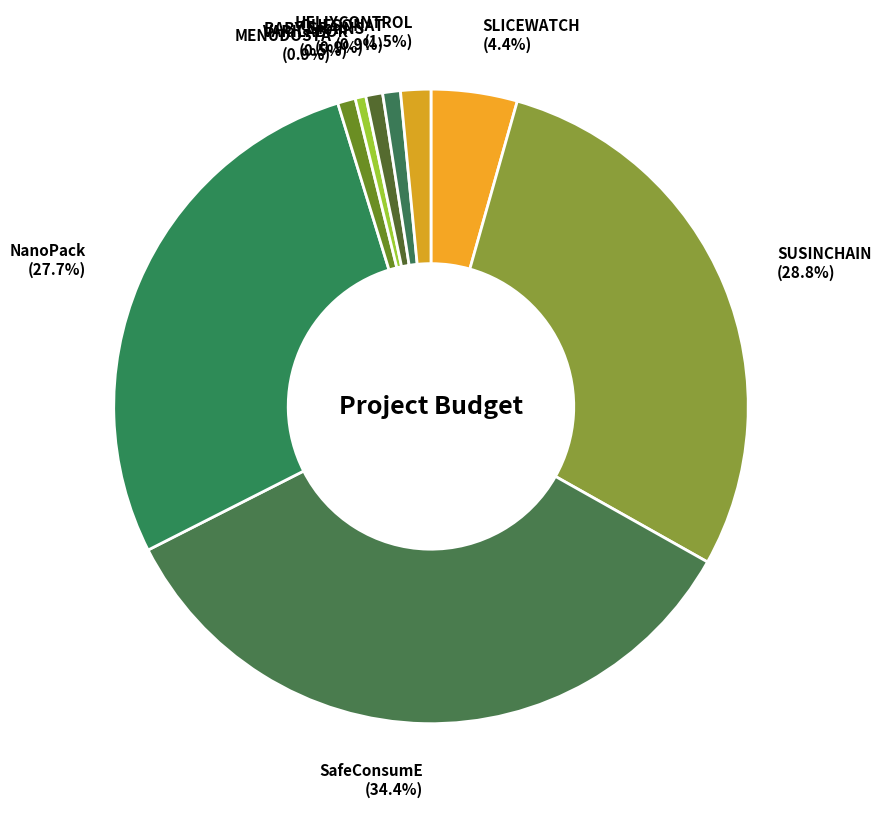

To the nearest percent, what is the combined percentage of SUSINCHAIN and QUESONAT?

30%